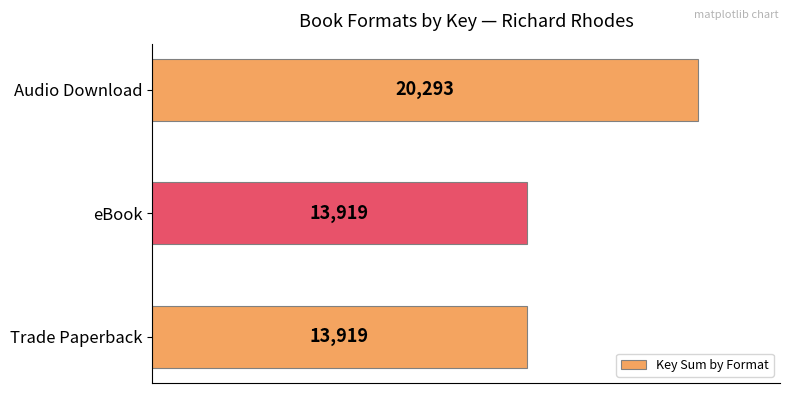

Is it true that the value at Audio Download is 20293?

True